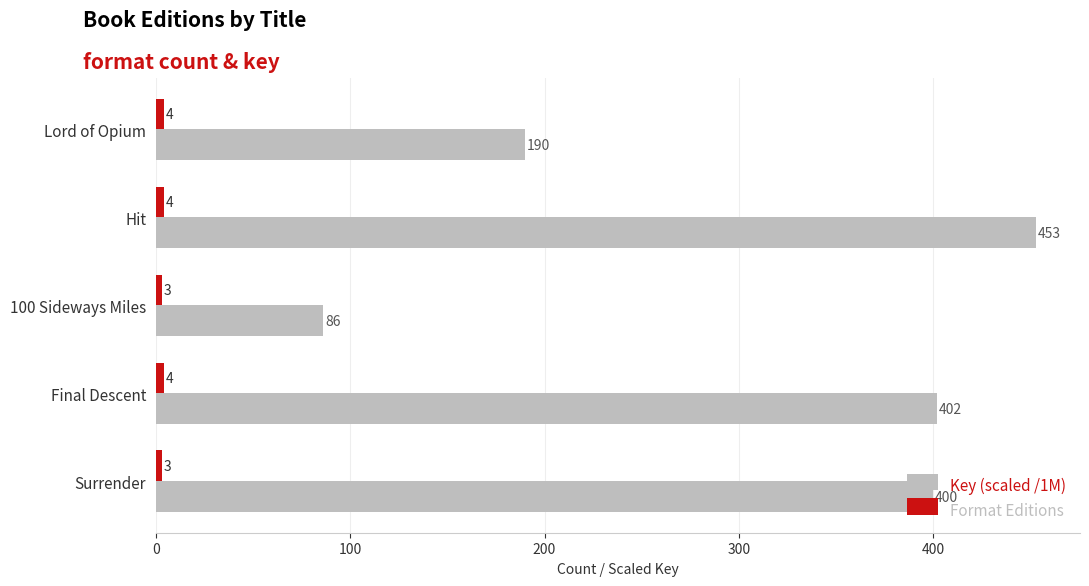

What is the difference between the maximum and minimum values in the Key (scaled /1M) series?

367